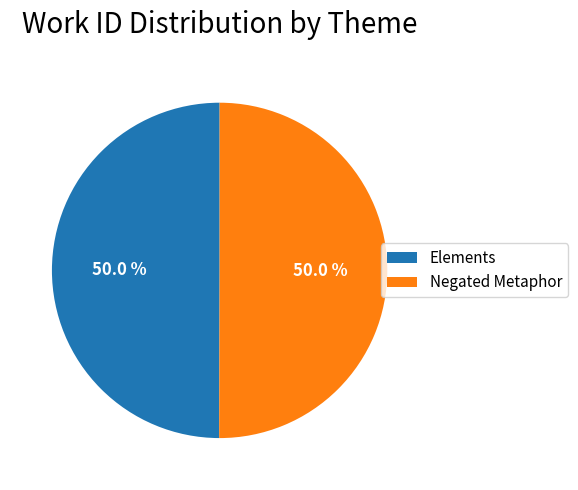

What is the ratio of the value at Negated Metaphor to the value at Elements?

1.0